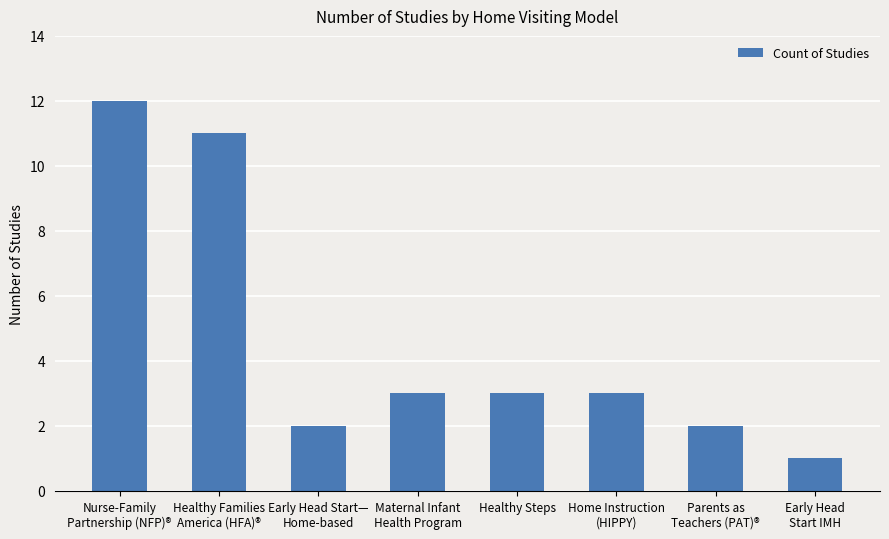

Reading right to left, extract all data points from this chart.

Early Head
Start IMH=1	Parents as
Teachers (PAT)®=2	Home Instruction
(HIPPY)=3	Healthy Steps=3	Maternal Infant
Health Program=3	Early Head Start—
Home-based=2	Healthy Families
America (HFA)®=11	Nurse-Family
Partnership (NFP)®=12